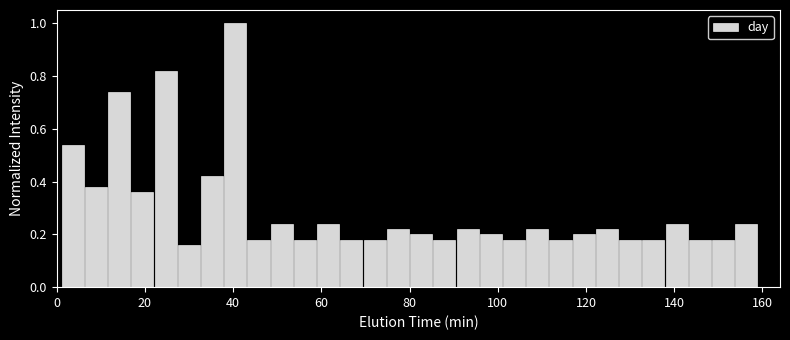

Read against the x-axis, roughly where is the centre of the tallest bar?

40